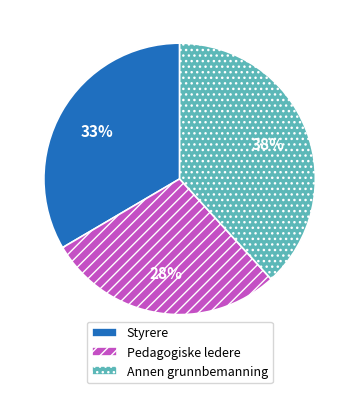

To the nearest percent, what is the average slice percentage?

33%